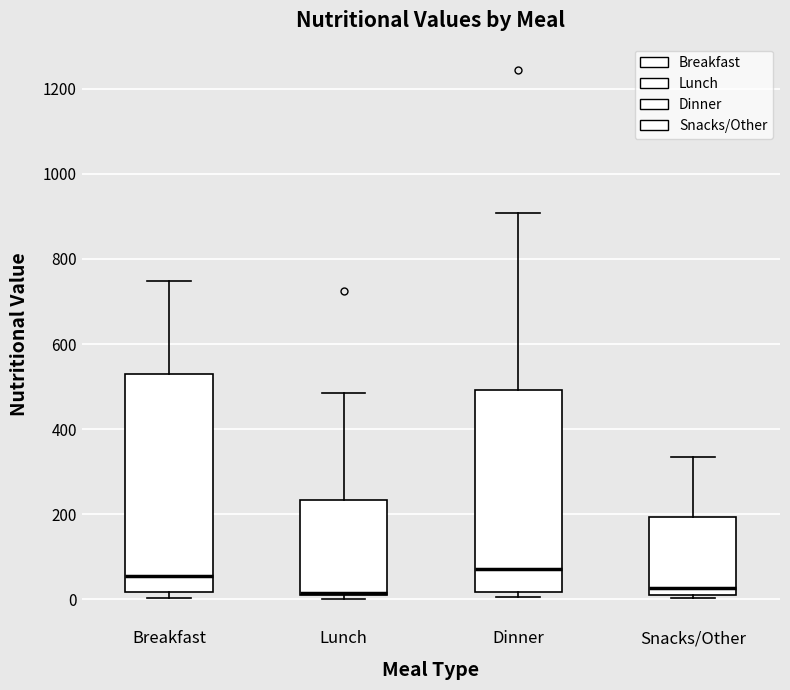

Reading left to right, transcribe this box plot: for each box, give where its median line is, the range the box spans, and where its two whiskers end, as read against the y-axis. The values are not printed on the chart, so give them approximately, as read against the axis.

Breakfast: median 60, box 20 to 520, whiskers 0 to 740
Lunch: median 20, box 0 to 240, whiskers 0 (just below the box's lower edge) to 480
Dinner: median 80, box 20 to 500, whiskers 0 to 900
Snacks/Other: median 20, box 0 to 200, whiskers 0 (just below the box's lower edge) to 340